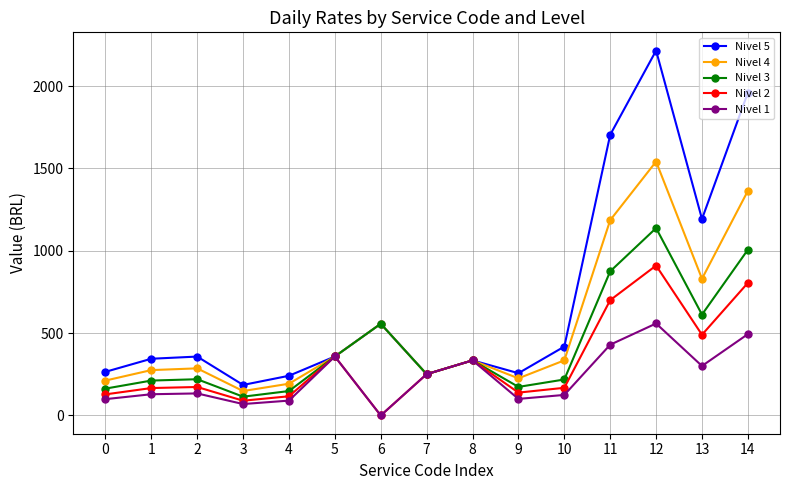

What is the value of the Nivel 2 point at the 8th from the left?

250.7